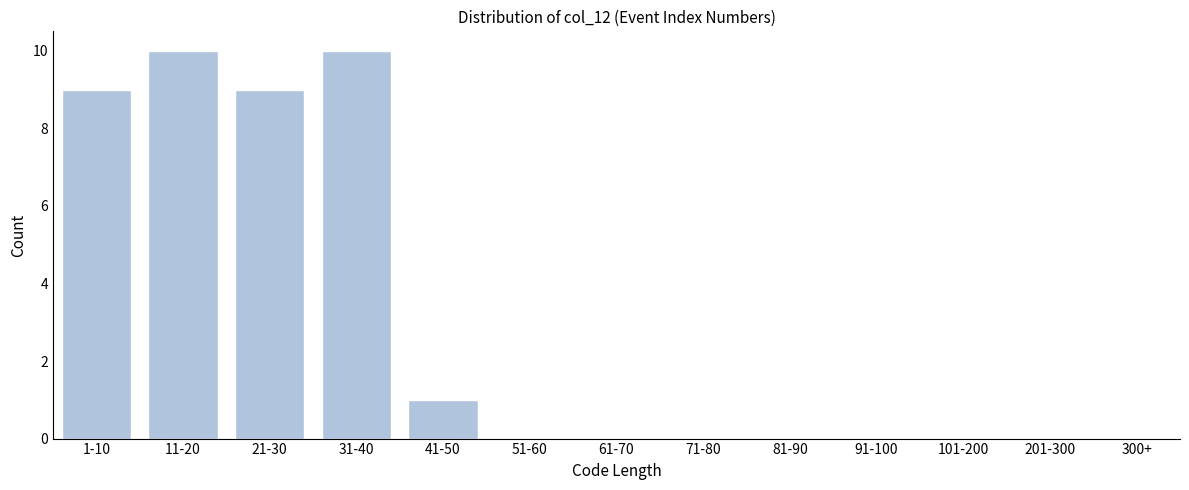

Reading left to right, transcribe all the data shown in this chart.

1-10=9	11-20=10	21-30=9	31-40=10	41-50=1	51-60=0	61-70=0	71-80=0	81-90=0	91-100=0	101-200=0	201-300=0	300+=0